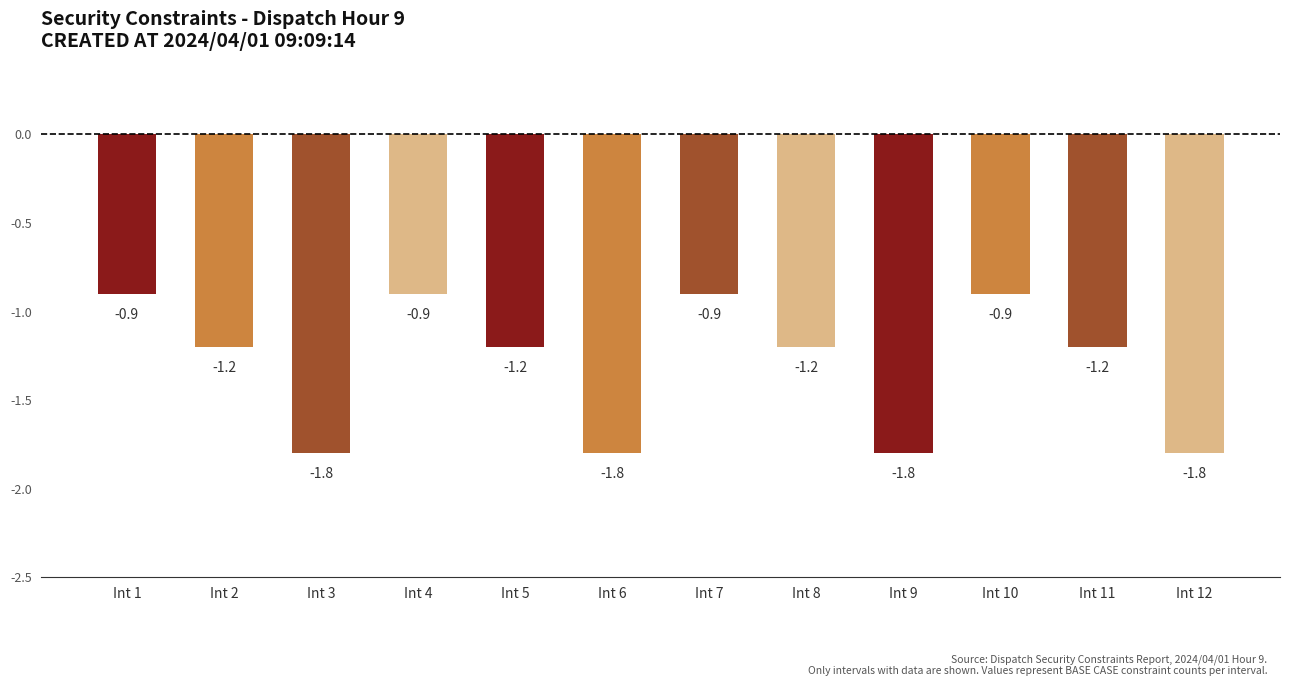

The chart shows a value of -1.2 at Int 11. True or false?

True